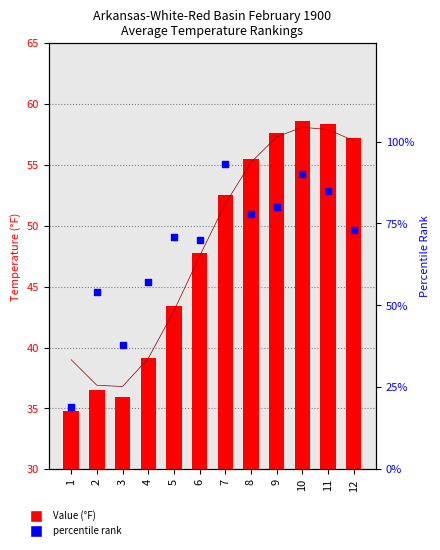

At which category is the sum across all series the highest?

10